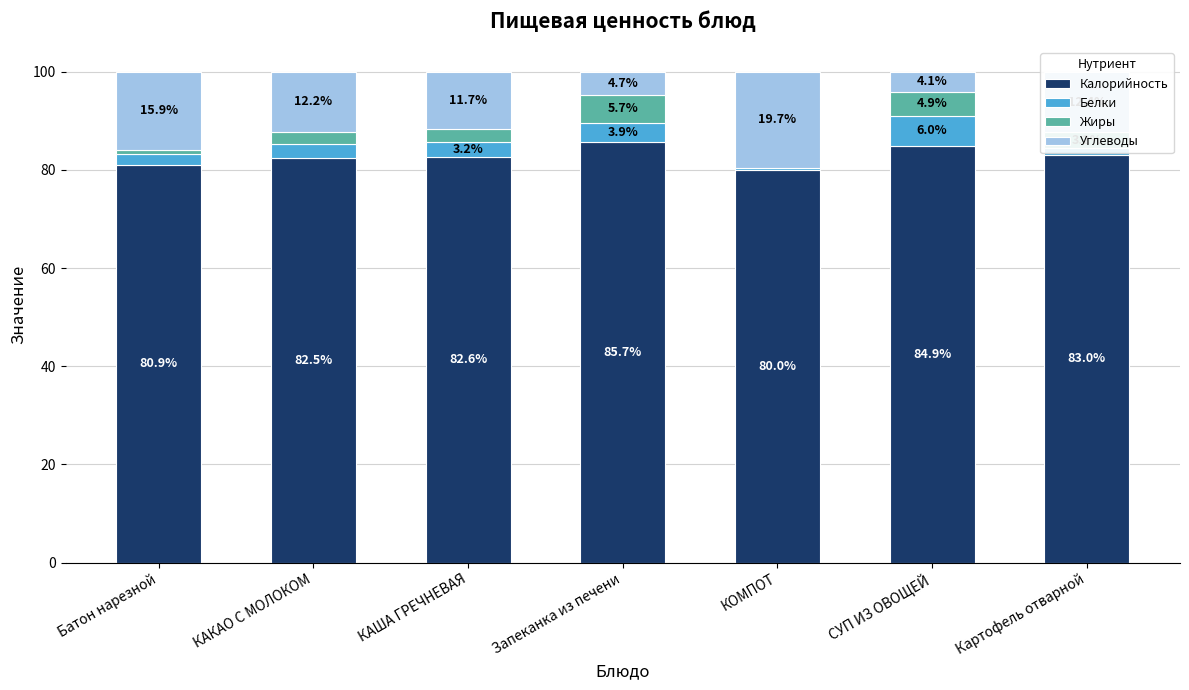

The Калорийность series shows 149.0 at Картофель отварной. True or false?

False